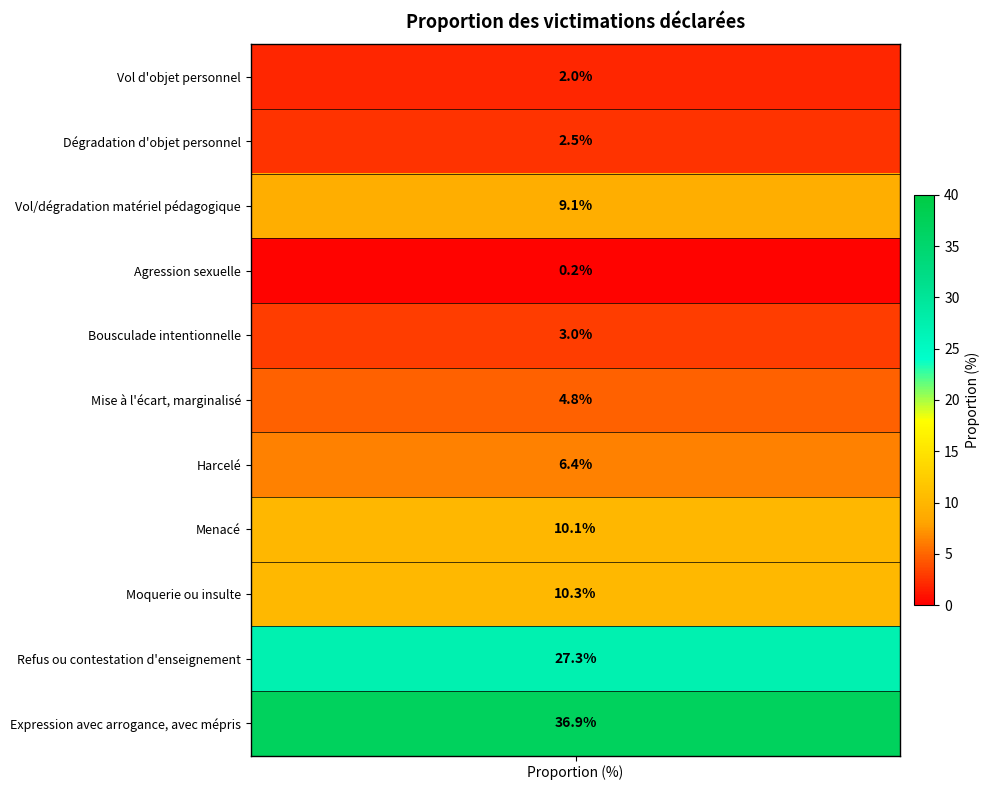

What is the maximum value shown in the chart?

36.9